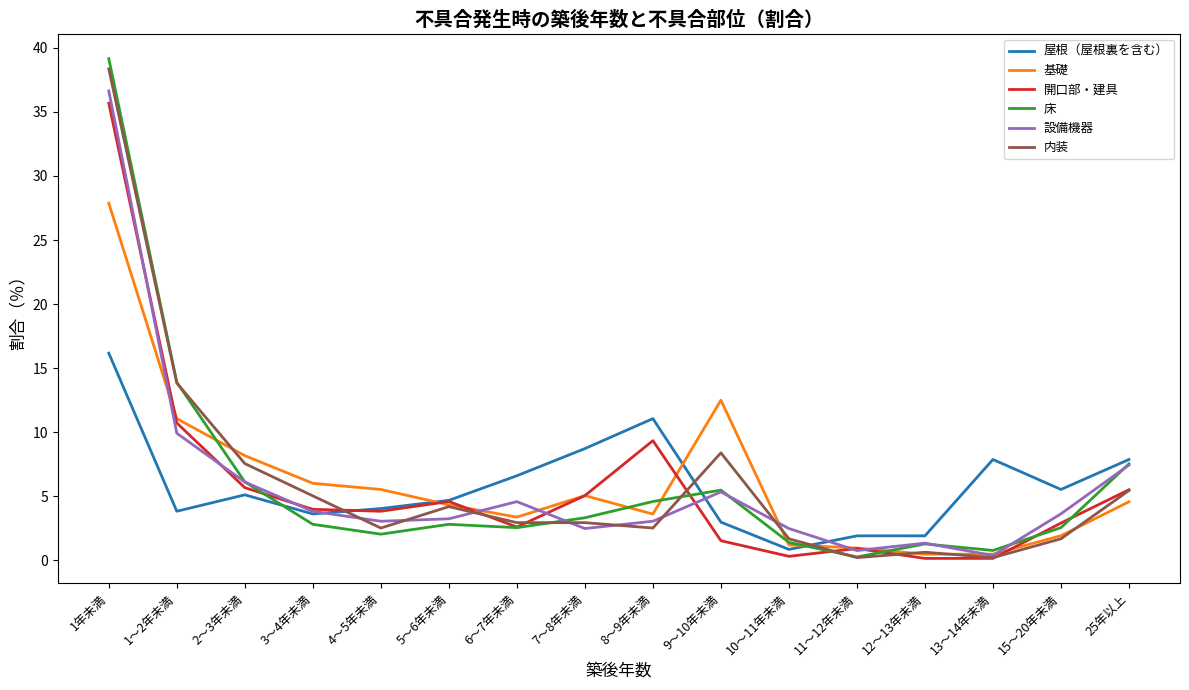

Which series ends up on top after the final intersection of 床 and 内装?

床